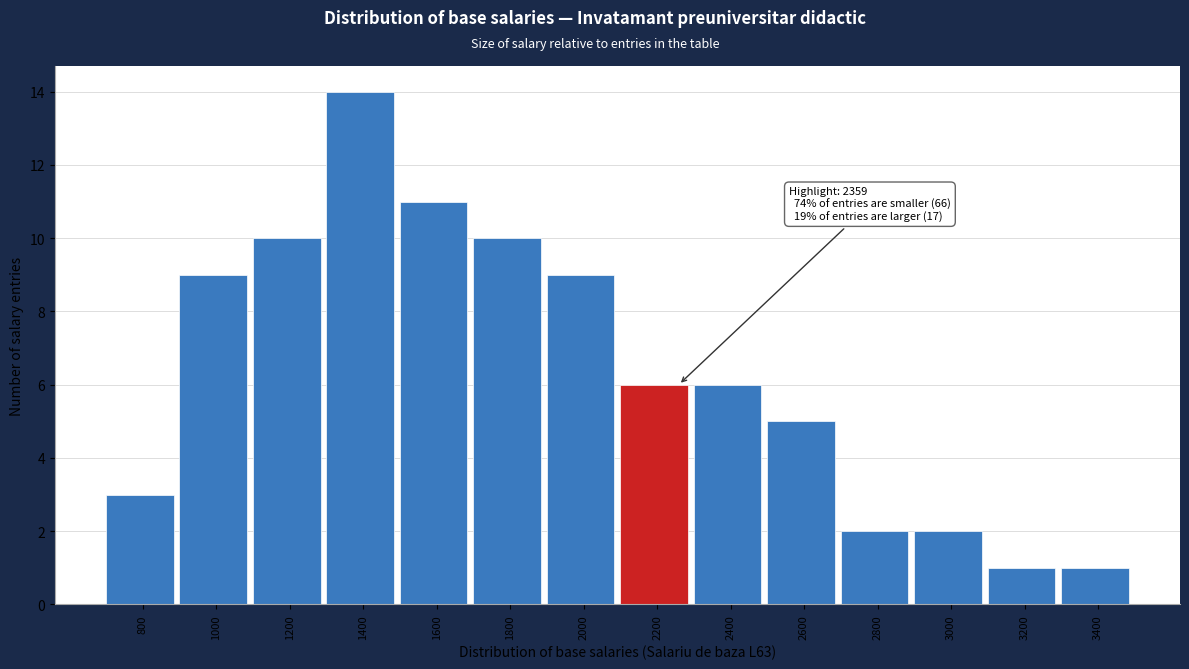

Reading left to right, extract all data points from this chart.

3	9	10	14	11	10	9	6	6	5	2	2	1	1